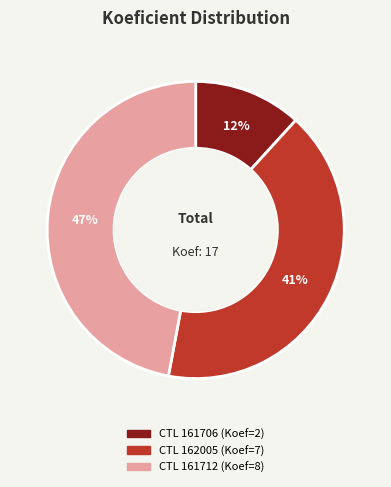

To the nearest percent, what is the difference between the largest and smallest slice percentages?

35%